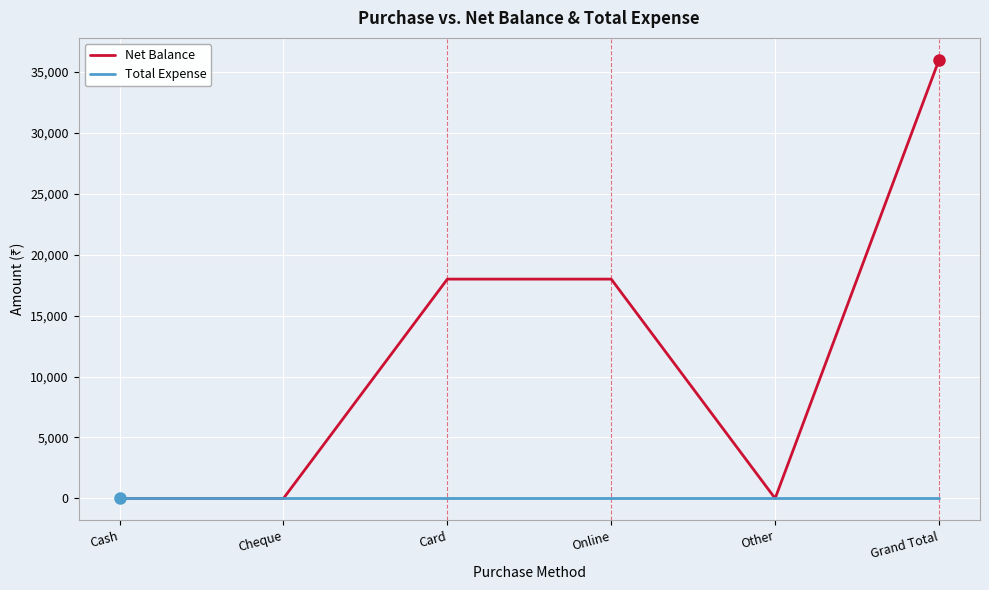

What position from the left is Online?

4